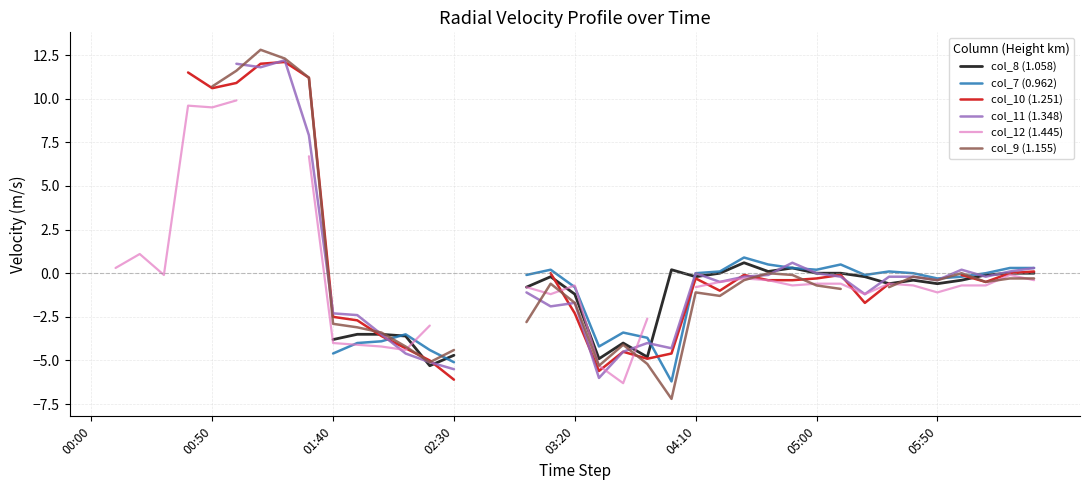

Is the value of col_7 (0.962) at 19 greater than the value of col_8 (1.058) at 28?

Yes